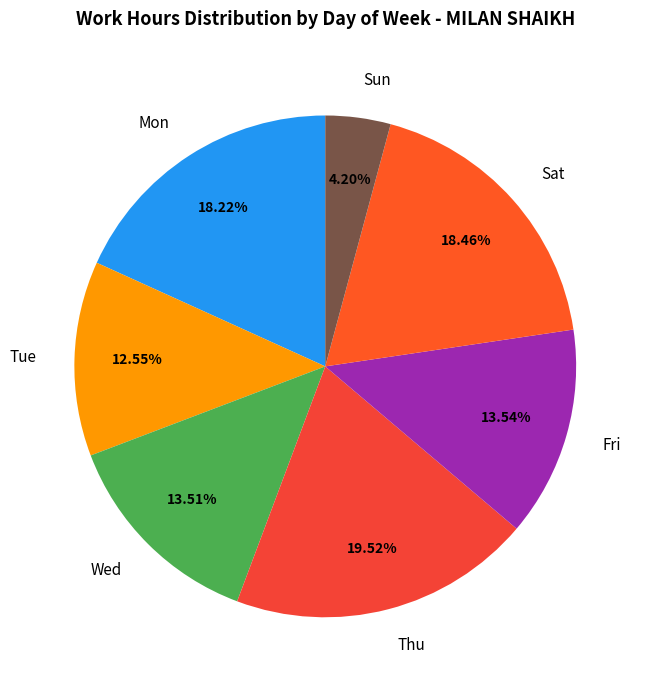

Is there a majority slice in this chart?

No